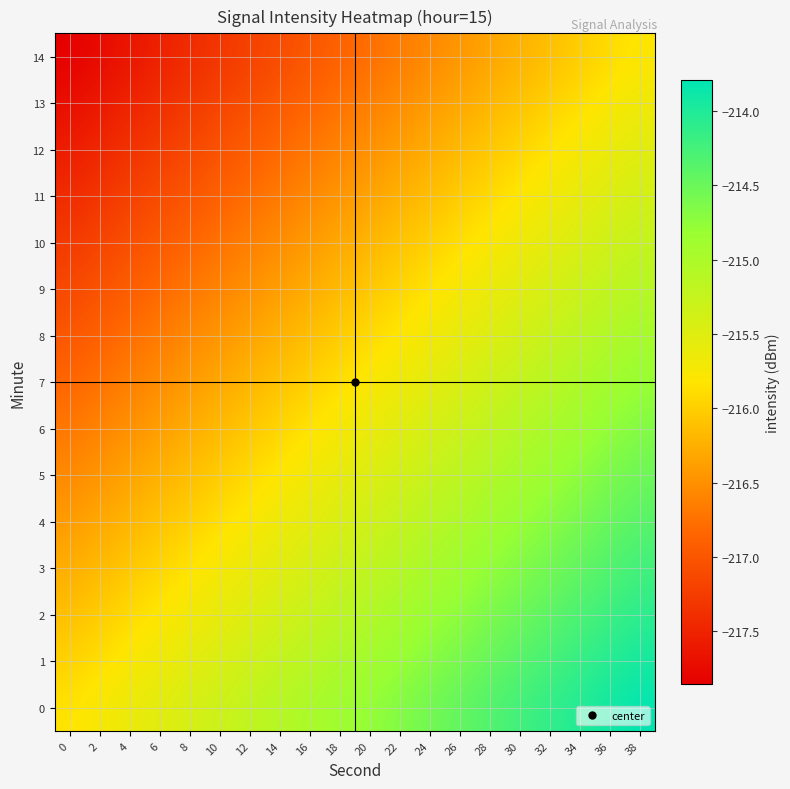

At 18, list the series in order from smallest to largest.

14, 13, 12, 11, 10, 9, 8, 7, 6, 5, 4, 3, 2, 1, 0